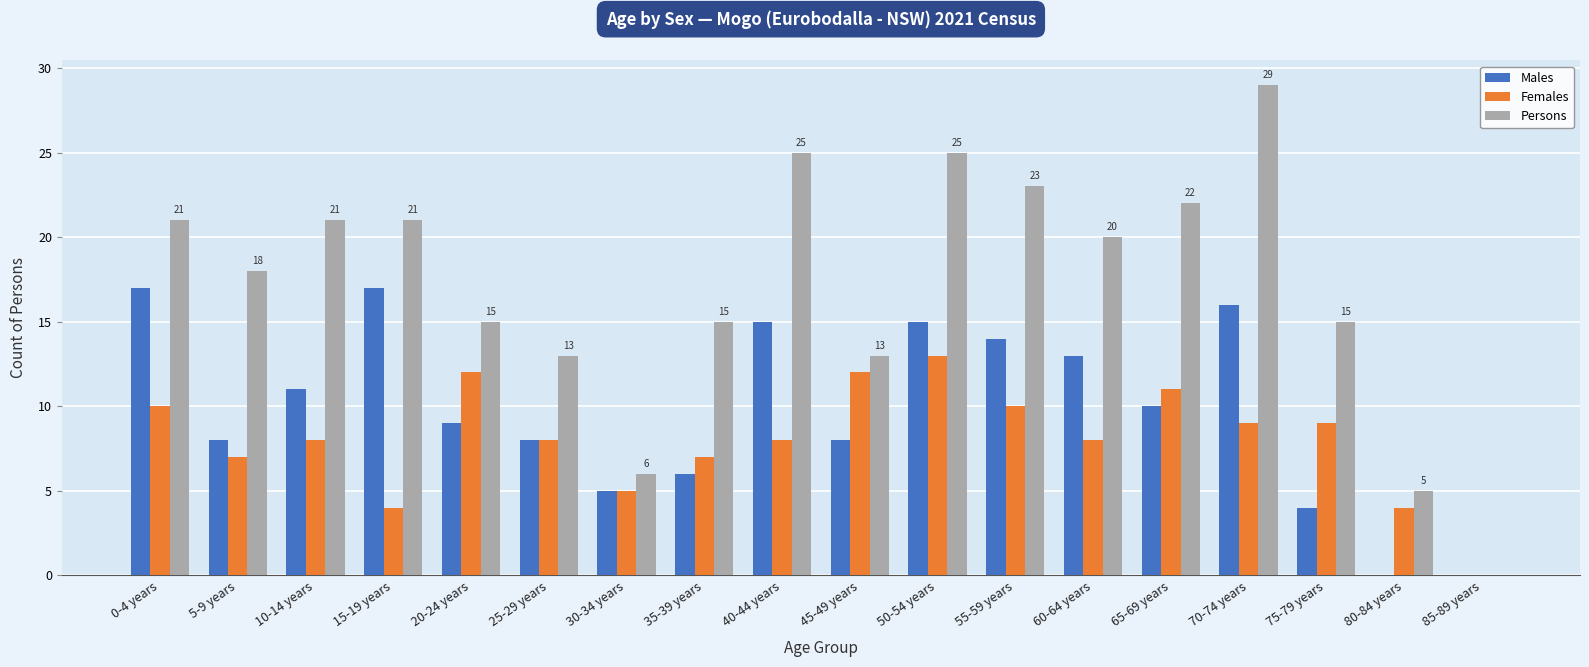

The Persons series shows 23 at 55-59 years. True or false?

True